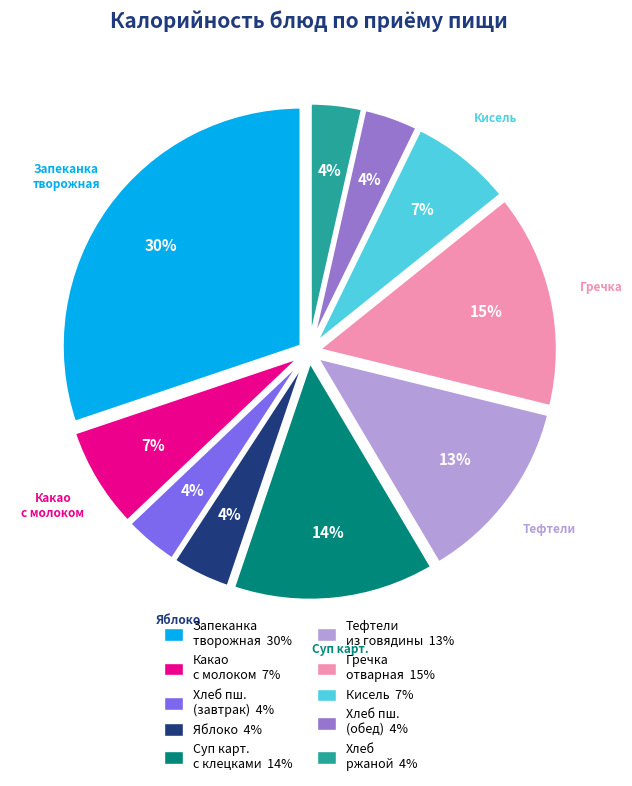

Does any single category account for the majority?

No